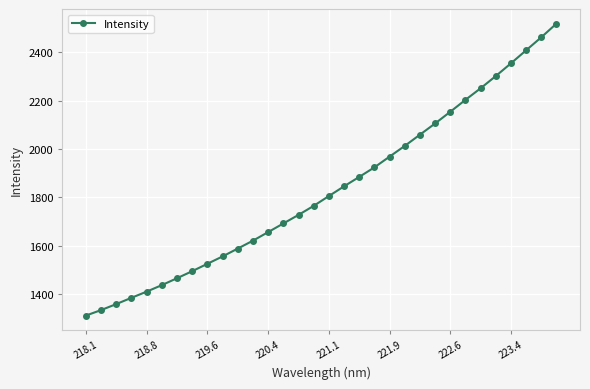

Reading left to right, what are all the values shown in this chart?

1311.7	1334.5	1359.2	1385.3	1410.7	1437.7	1466.2	1495.3	1525.9	1556.3	1588.8	1621.5	1656.8	1692.5	1728.0	1765.4	1805.9	1846.1	1885.0	1924.5	1968.9	2013.1	2059.6	2105.9	2154.2	2203.5	2251.3	2301.9	2354.5	2408.3	2462.2	2518.6